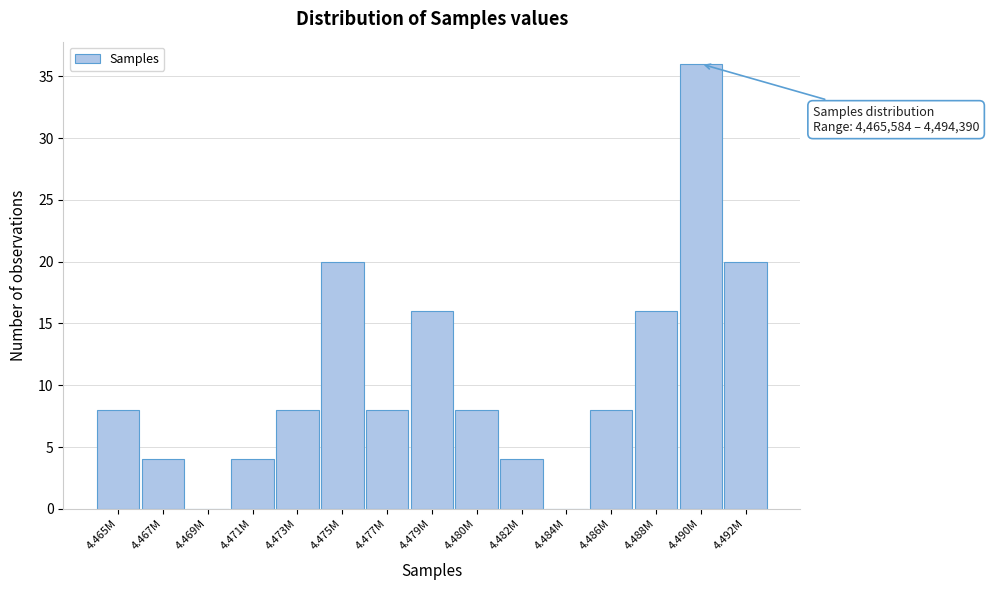

Reading right to left, extract all data points from this chart.

4.492M=20	4.490M=36	4.488M=16	4.486M=8	4.484M=0	4.482M=4	4.480M=8	4.479M=16	4.477M=8	4.475M=20	4.473M=8	4.471M=4	4.469M=0	4.467M=4	4.465M=8